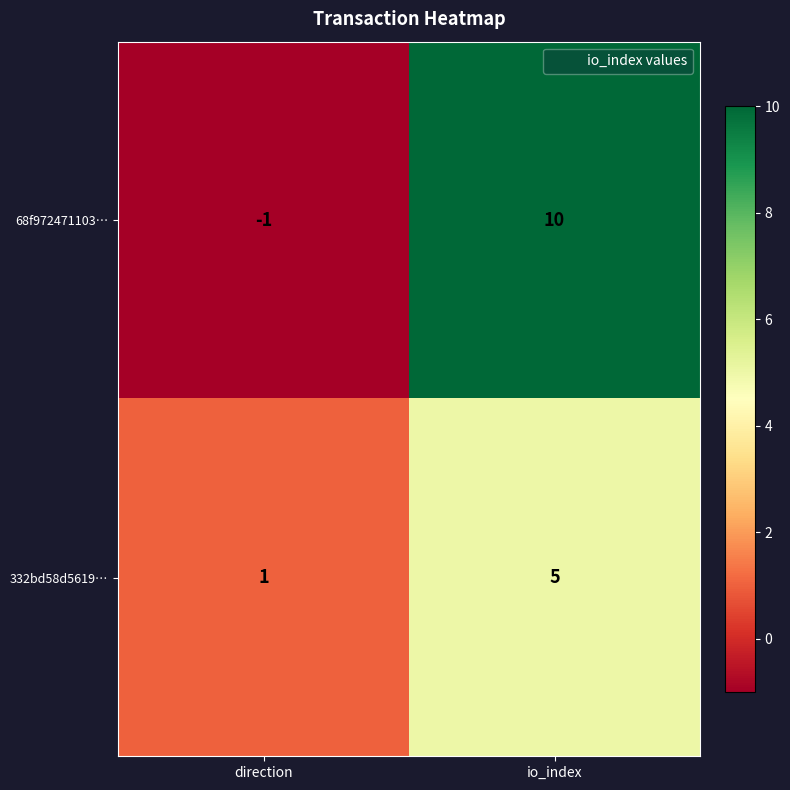

What is the sum of all 332bd58d5619… values?

6